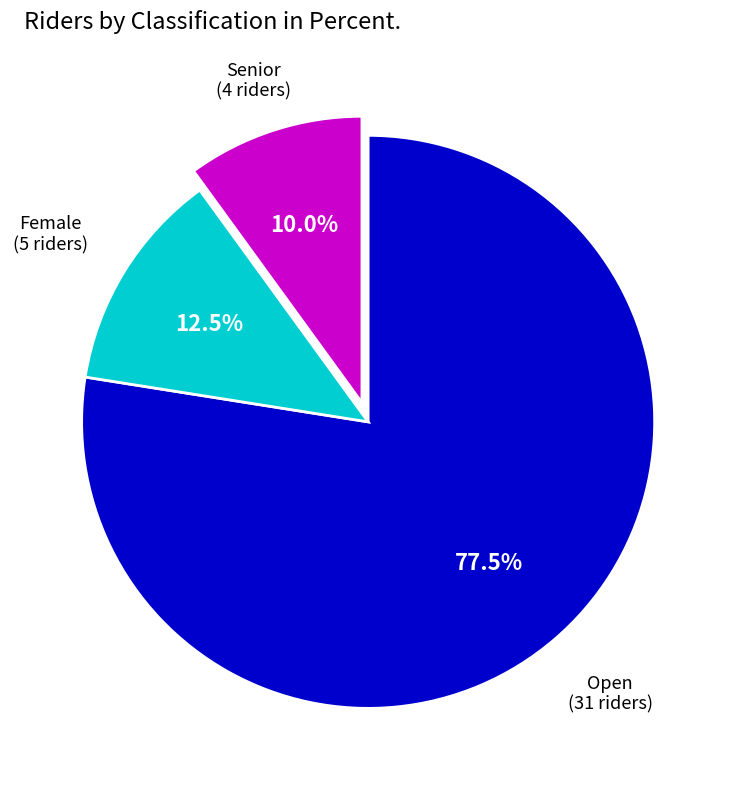

Which slice is the smallest?

Senior